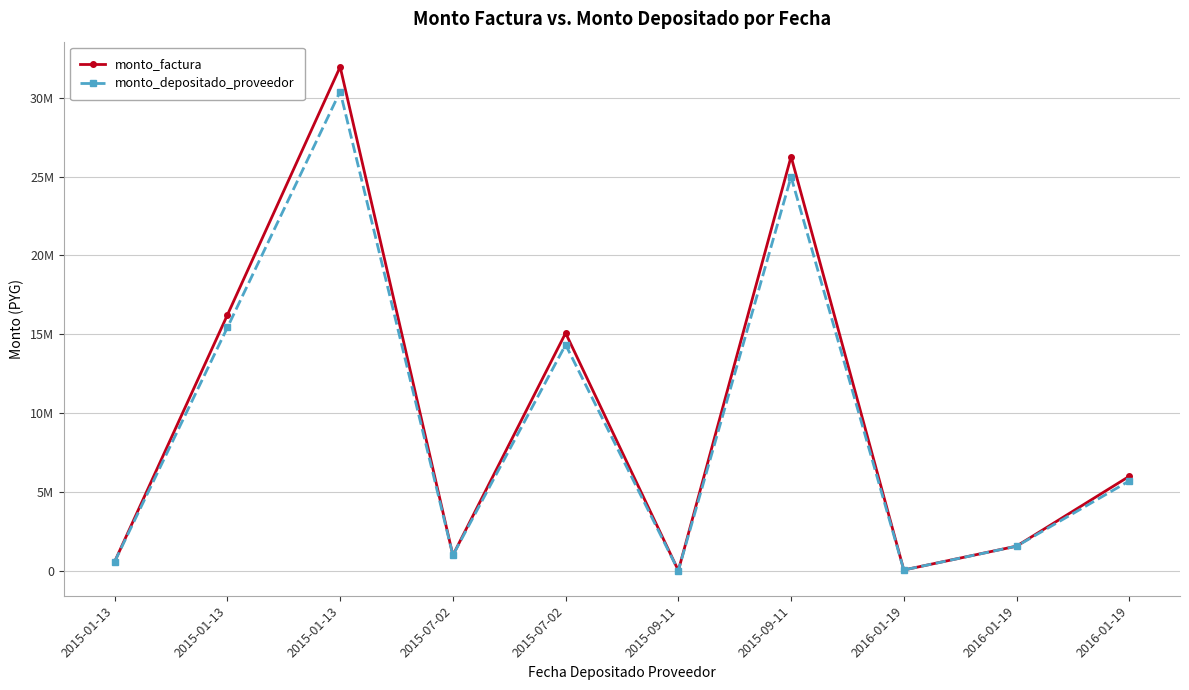

Which series changed the most between 2015-01-13 and 2016-01-19?

monto_factura